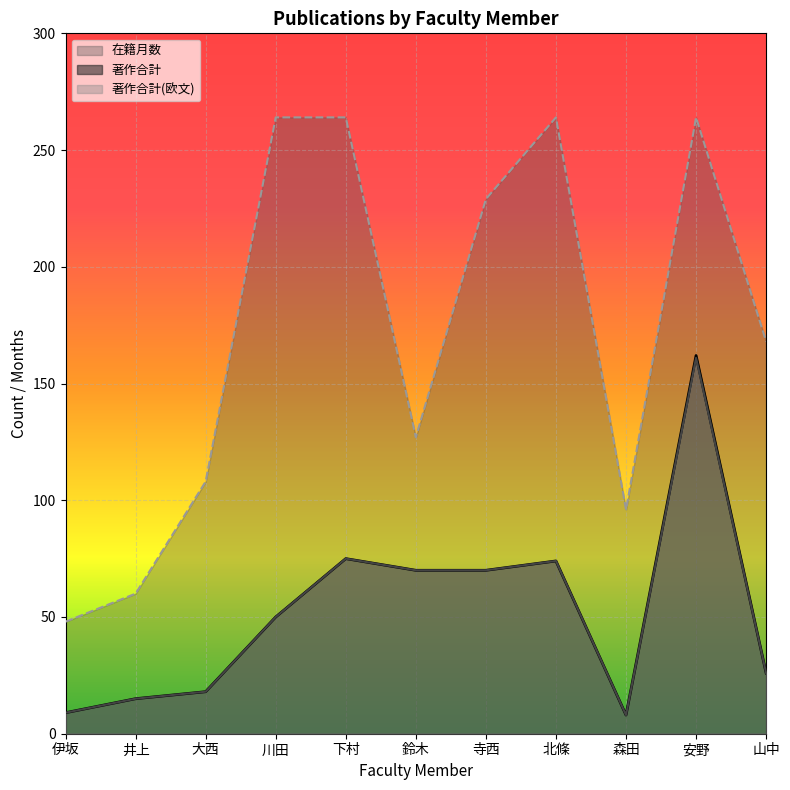

True or false: 在籍月数 and 著作合計 cross at least once.

False